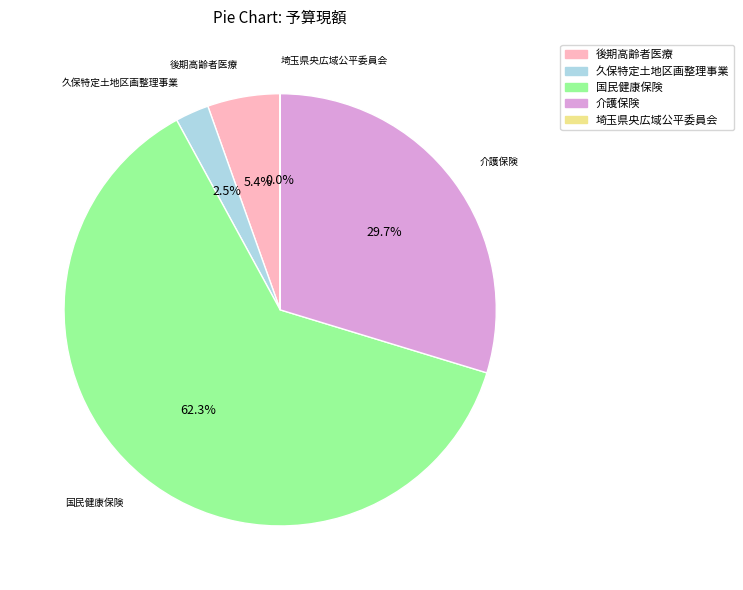

What portion of the pie excludes 介護保険?

70.3%